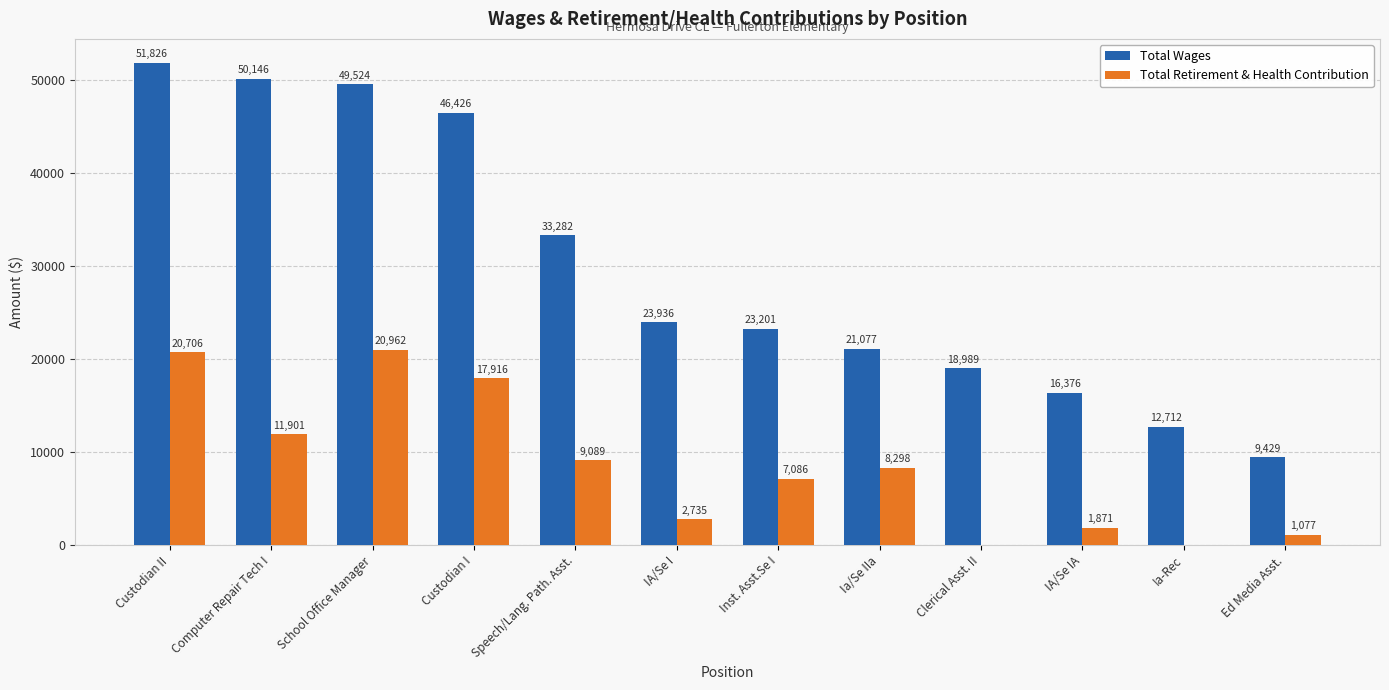

Reading left to right, what are all the values shown in this chart?

Total Wages: Custodian II=51826	Computer Repair Tech I=50146	School Office Manager=49524	Custodian I=46426	Speech/Lang. Path. Asst.=33282	IA/Se I=23936	Inst. Asst.Se I=23201	Ia/Se IIa=21077	Clerical Asst. II=18989	IA/Se IA=16376	Ia-Rec=12712	Ed Media Asst.=9429
Total Retirement & Health Contribution: Custodian II=20706	Computer Repair Tech I=11901	School Office Manager=20962	Custodian I=17916	Speech/Lang. Path. Asst.=9089	IA/Se I=2735	Inst. Asst.Se I=7086	Ia/Se IIa=8298	Clerical Asst. II=0	IA/Se IA=1871	Ia-Rec=0	Ed Media Asst.=1077